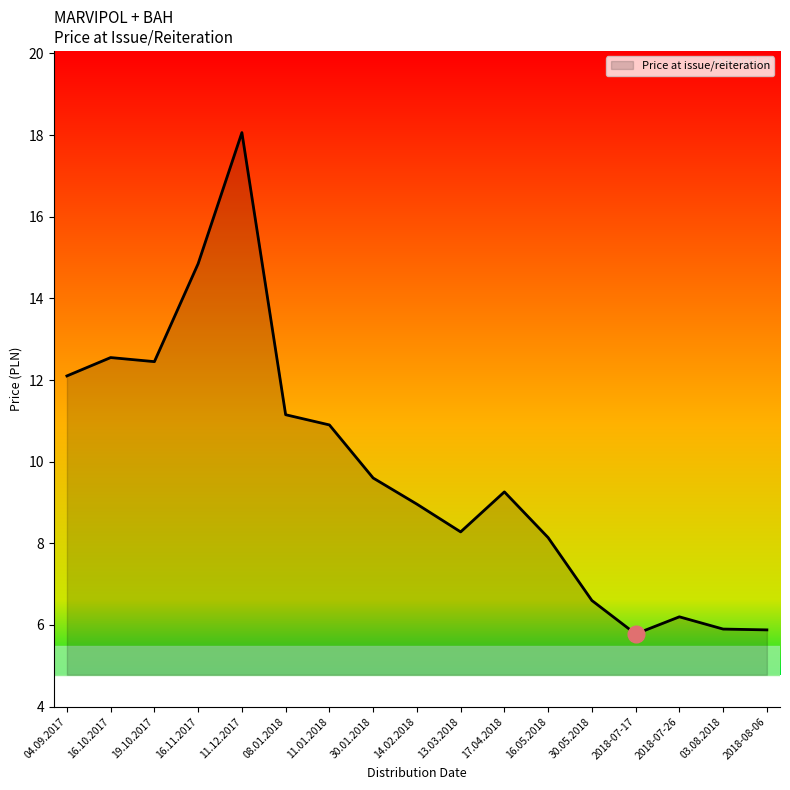

What is the maximum value shown in the chart?

18.1